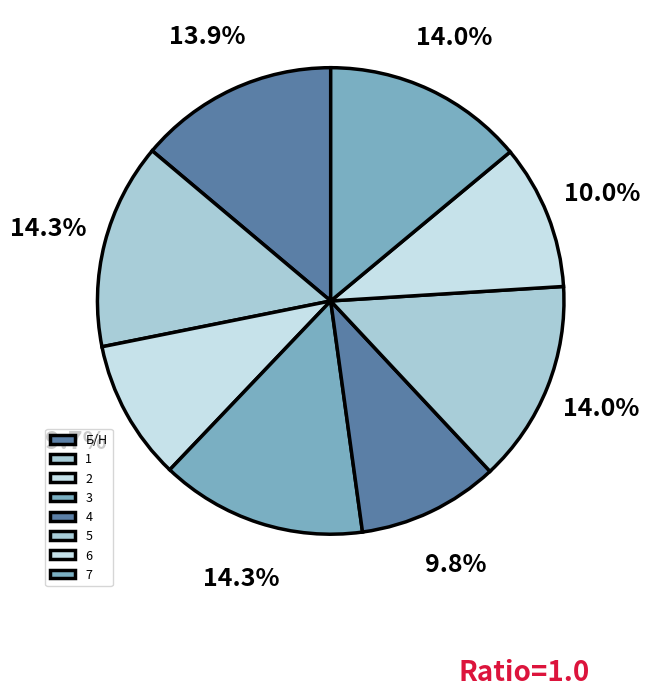

To the nearest percent, what portion does Б/Н represent?

14%